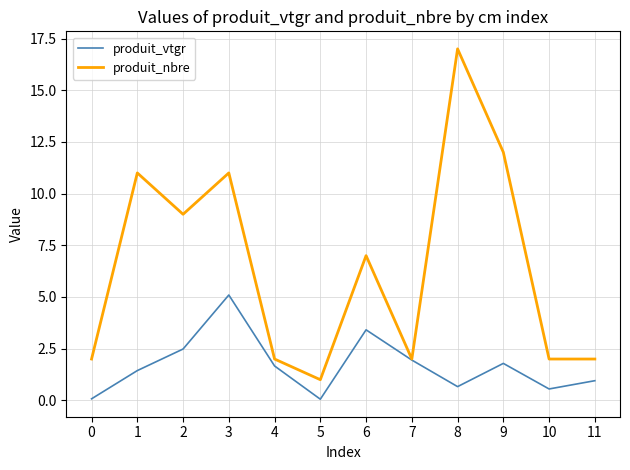

Which category has the highest value in the produit_nbre series?

8